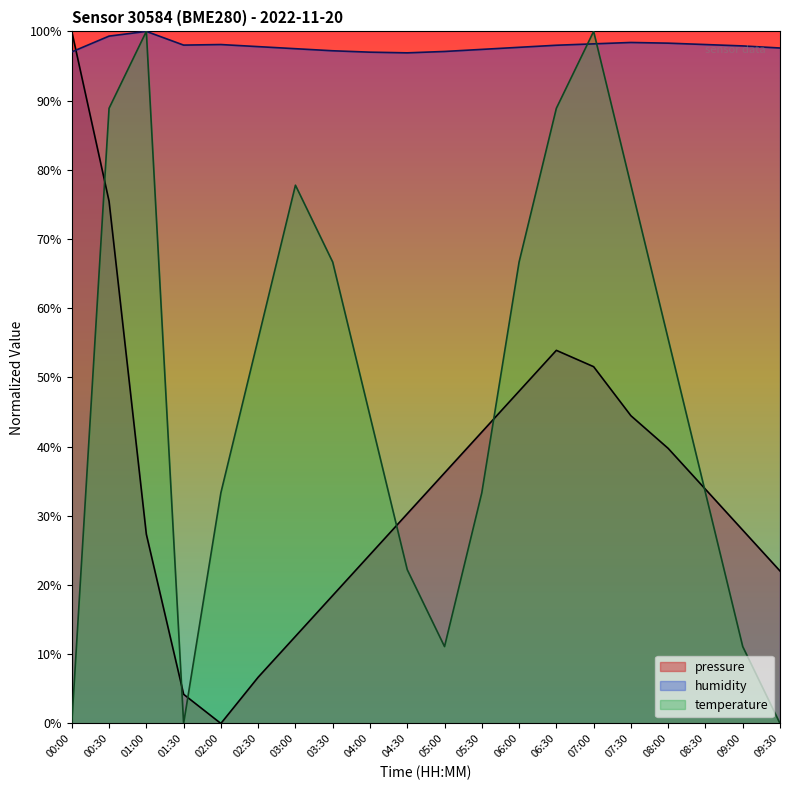

After their last crossing, which series has the higher values: humidity or temperature?

humidity